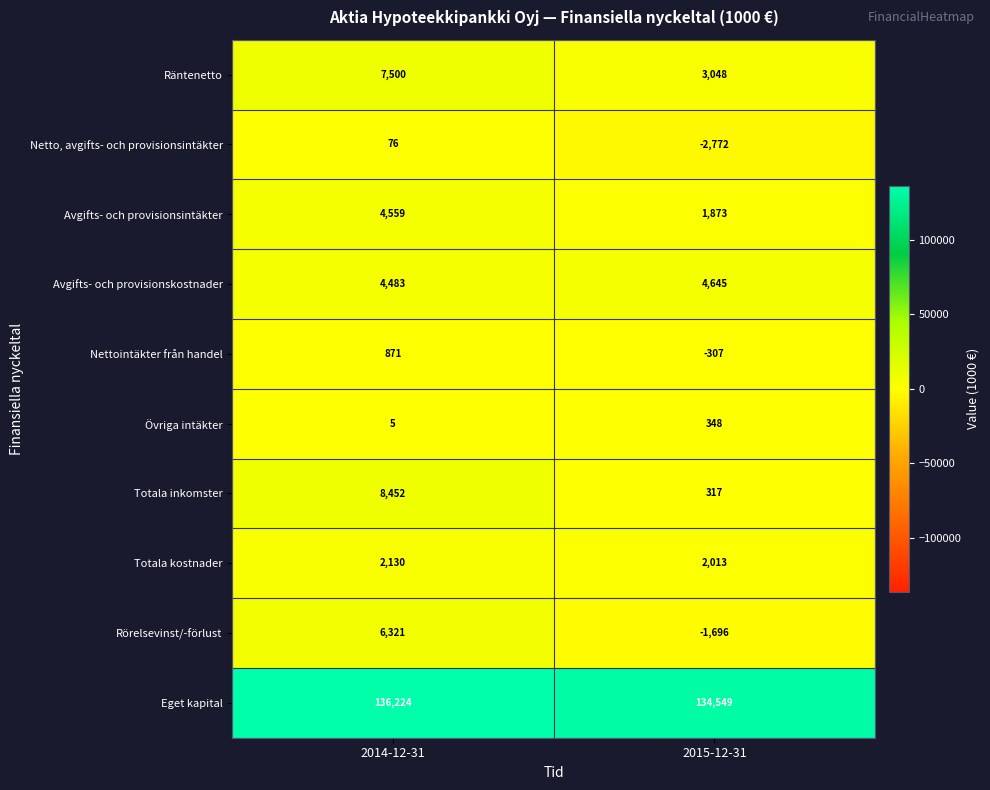

Reading right to left, transcribe all the data shown in this chart.

Räntenetto: 2015-12-31=3048	2014-12-31=7500
Netto, avgifts- och provisionsintäkter: 2015-12-31=-2772	2014-12-31=76
Avgifts- och provisionsintäkter: 2015-12-31=1873	2014-12-31=4559
Avgifts- och provisionskostnader: 2015-12-31=4645	2014-12-31=4483
Nettointäkter från handel: 2015-12-31=-307	2014-12-31=871
Övriga intäkter: 2015-12-31=348	2014-12-31=5
Totala inkomster: 2015-12-31=317	2014-12-31=8452
Totala kostnader: 2015-12-31=2013	2014-12-31=2130
Rörelsevinst/-förlust: 2015-12-31=-1696	2014-12-31=6321
Eget kapital: 2015-12-31=134549	2014-12-31=136224